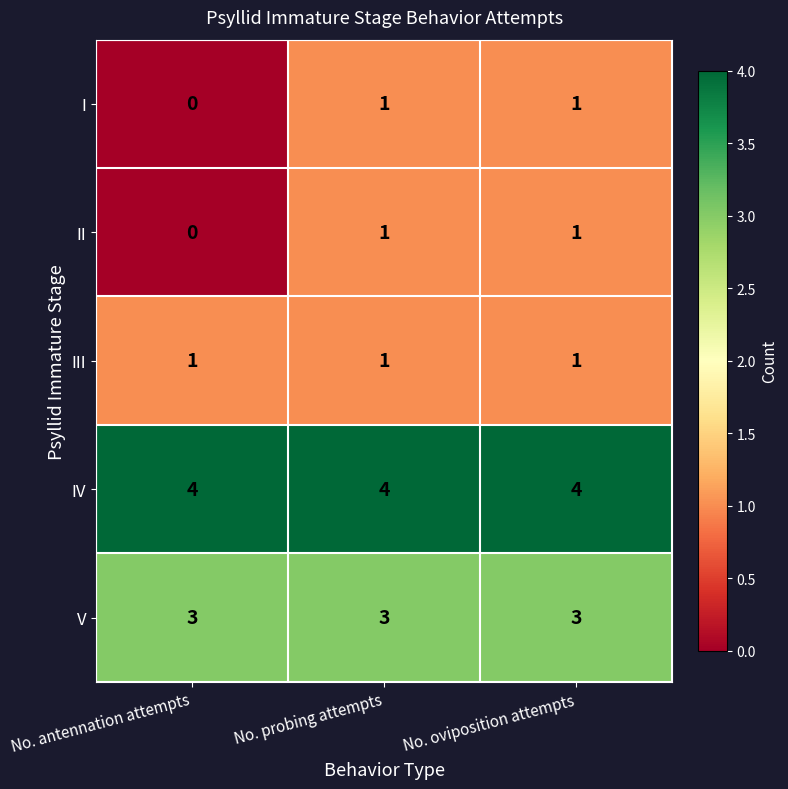

What is the spread (max minus min) of values at No. probing attempts?

3